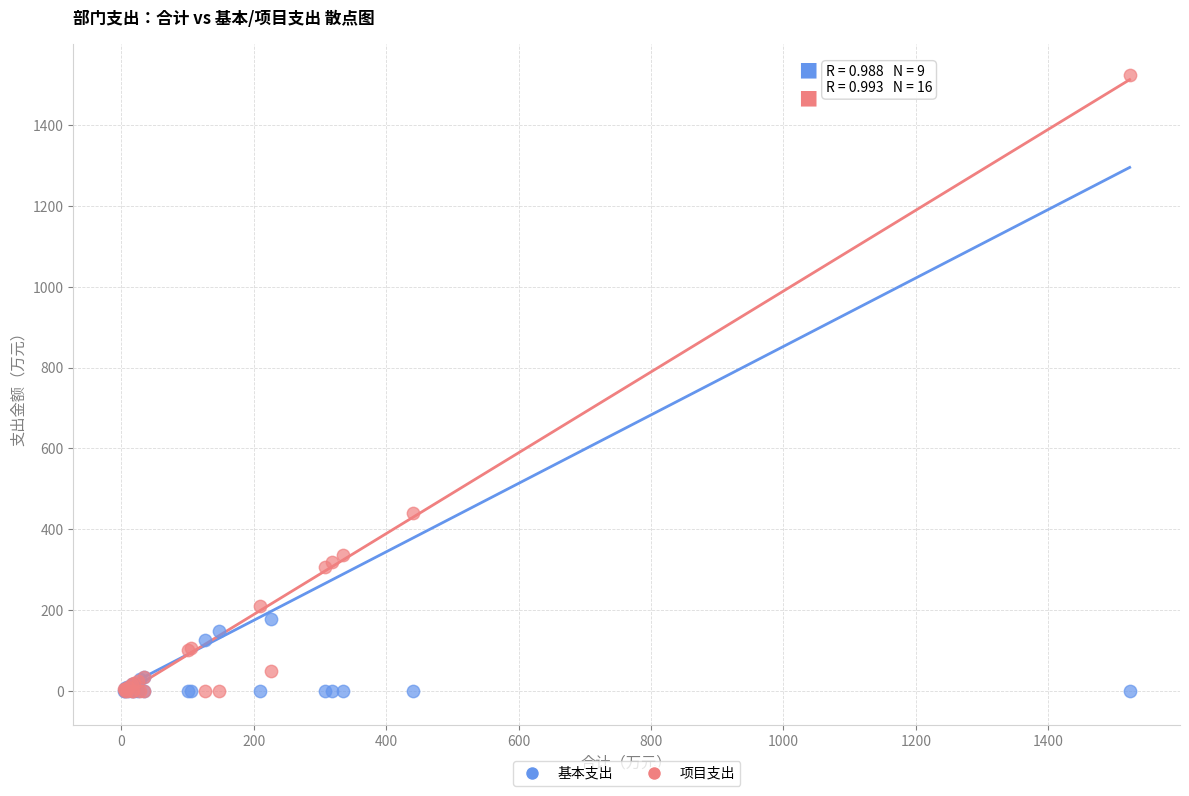

Across all series, what Y value is closest to 761?

441.0